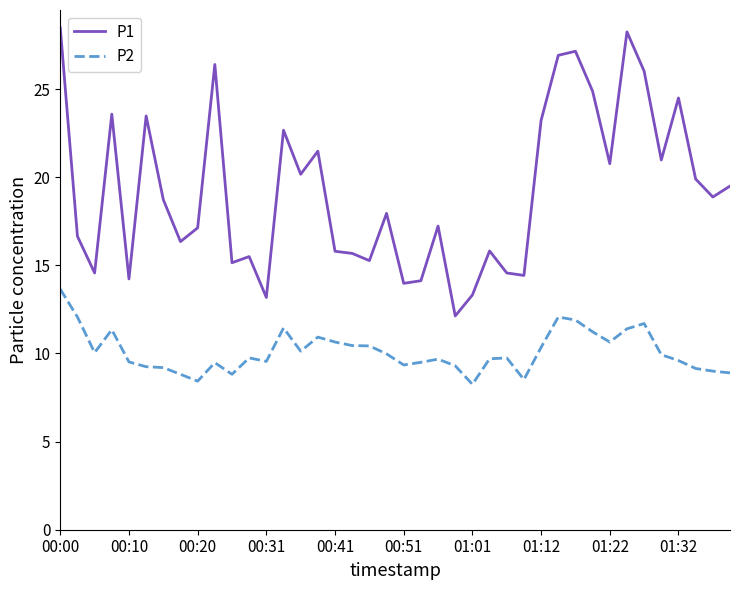

What are all the series names shown in the legend?

P1, P2